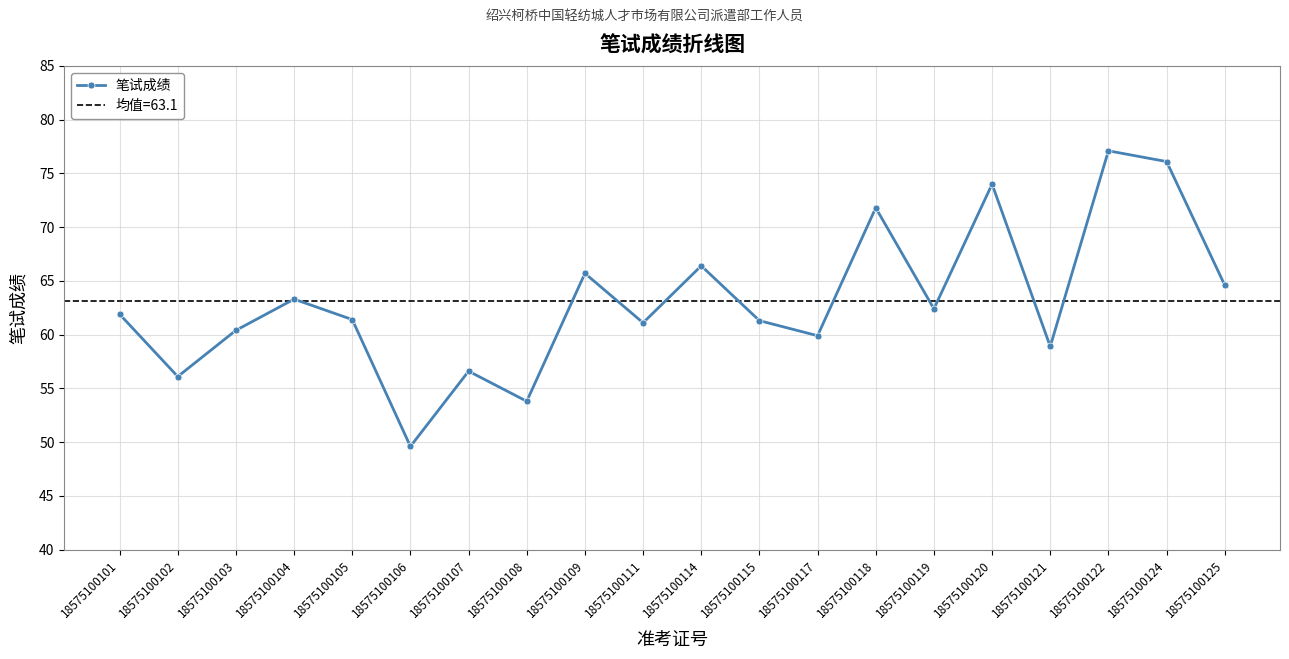

The chart shows a value of 49.6 at 18575100106. True or false?

True